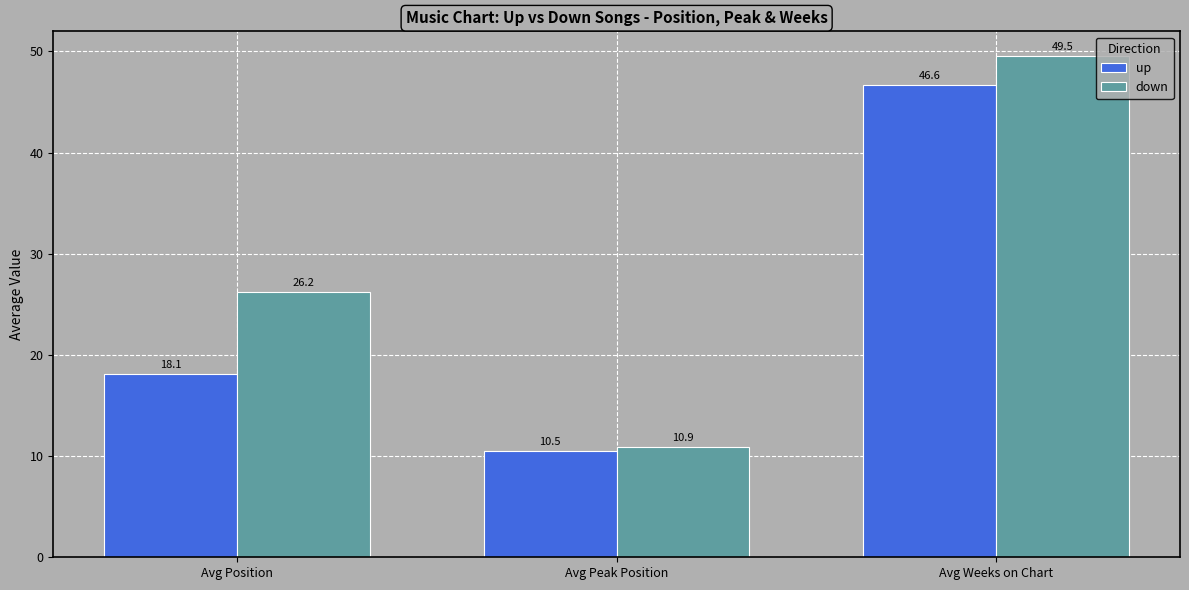

List the series in order of their overall mean, highest first.

down, up